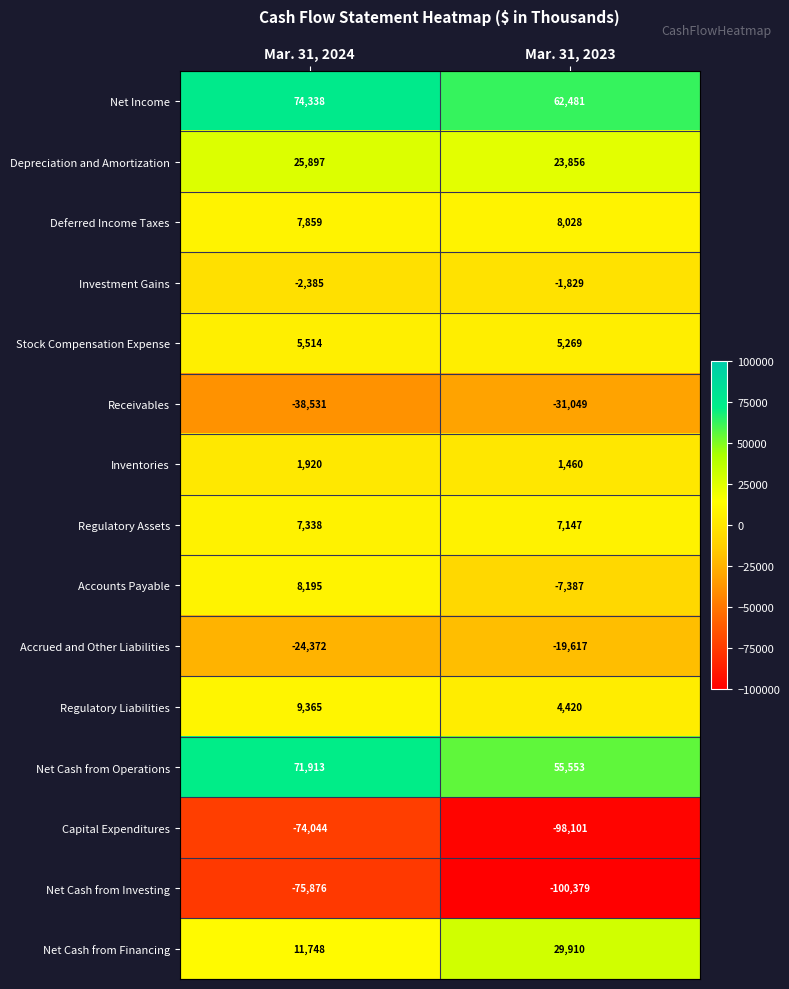

Which series has the largest total across all categories?

Net Income